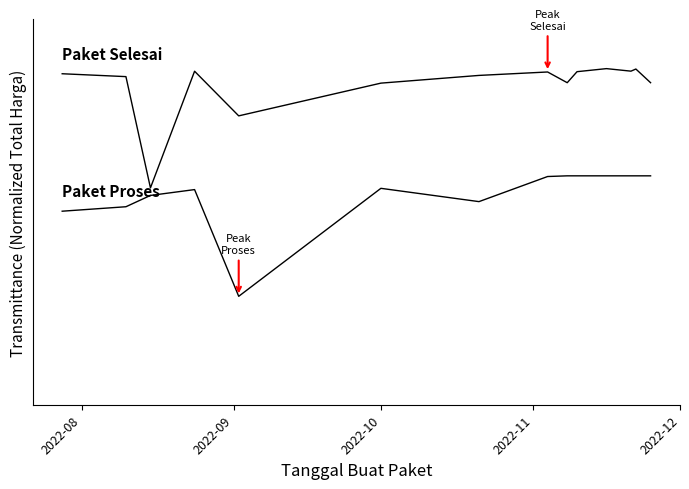

Does the chart display data point markers on the line(s)?

No